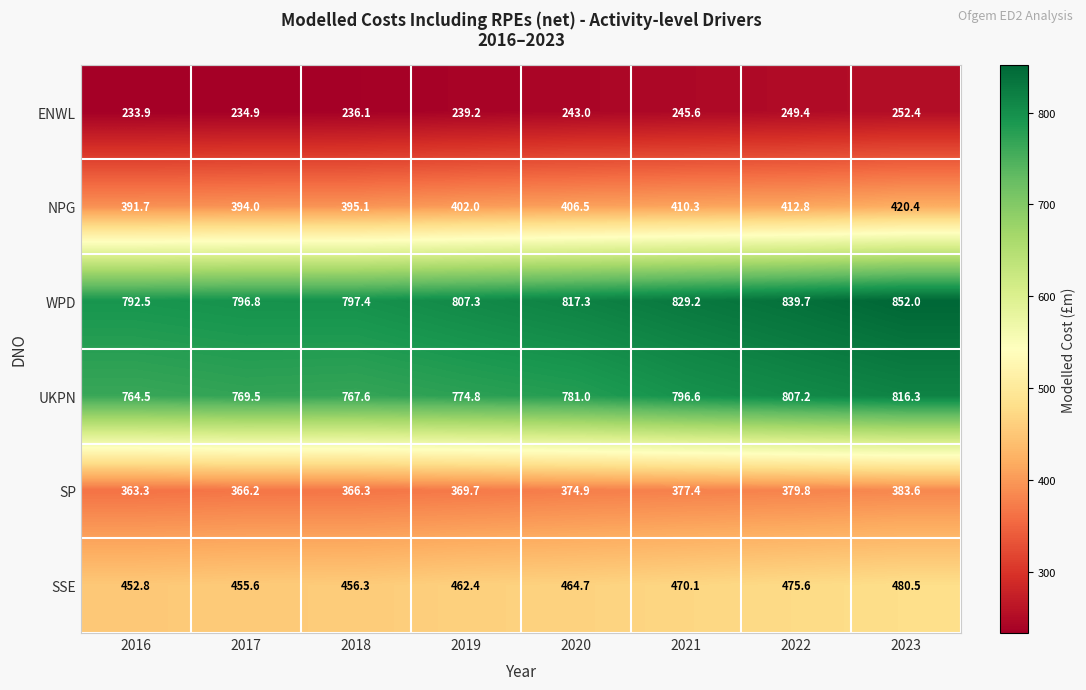

True or false: UKPN has a value of 767.6 at 2018.

True